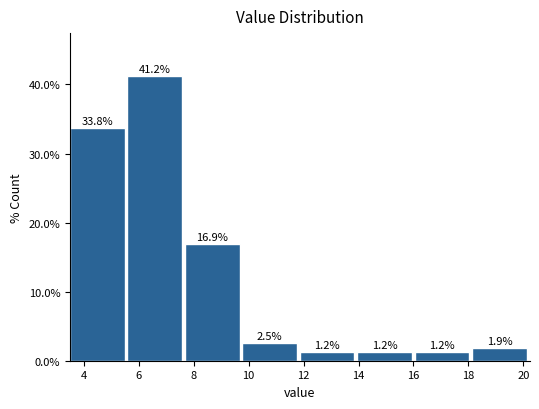

Reading left to right, transcribe this chart: for each bar, give the range it covers on the x-axis and its height. The bar edges are not printed on the chart, so give them approximately, as read against the axis.

3.6 to 5.6: 33.8
5.6 to 7.6: 41.2
7.6 to 9.8: 16.9
9.8 to 11.8: 2.5
11.8 to 14.0: 1.2
14.0 to 16.0: 1.2
16.0 to 18.2: 1.2
18.2 to 20.2: 1.9